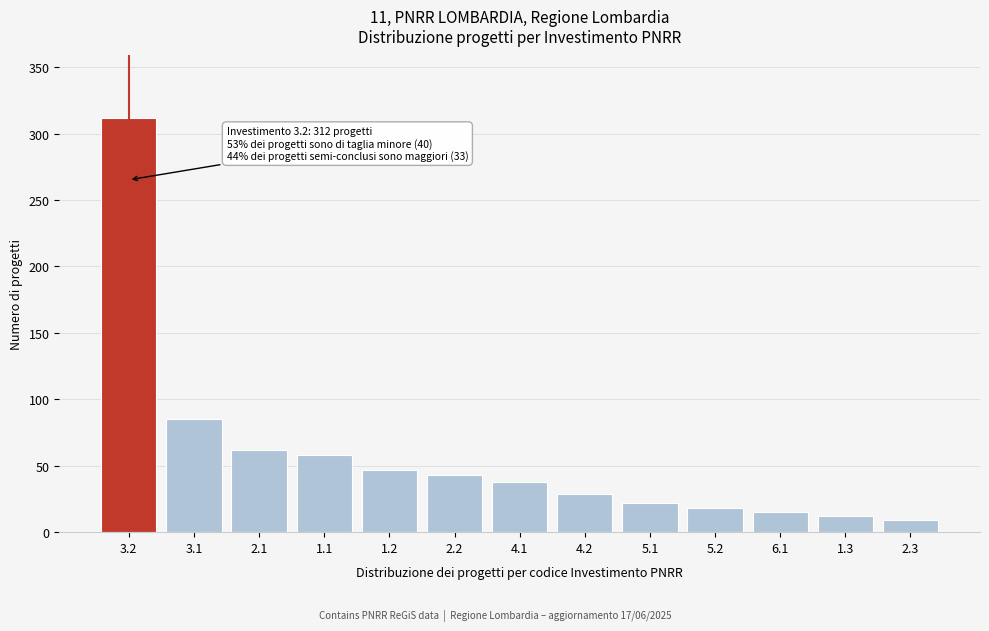

Reading left to right, transcribe all the data shown in this chart.

312	85	62	58	47	43	38	29	22	18	15	12	9